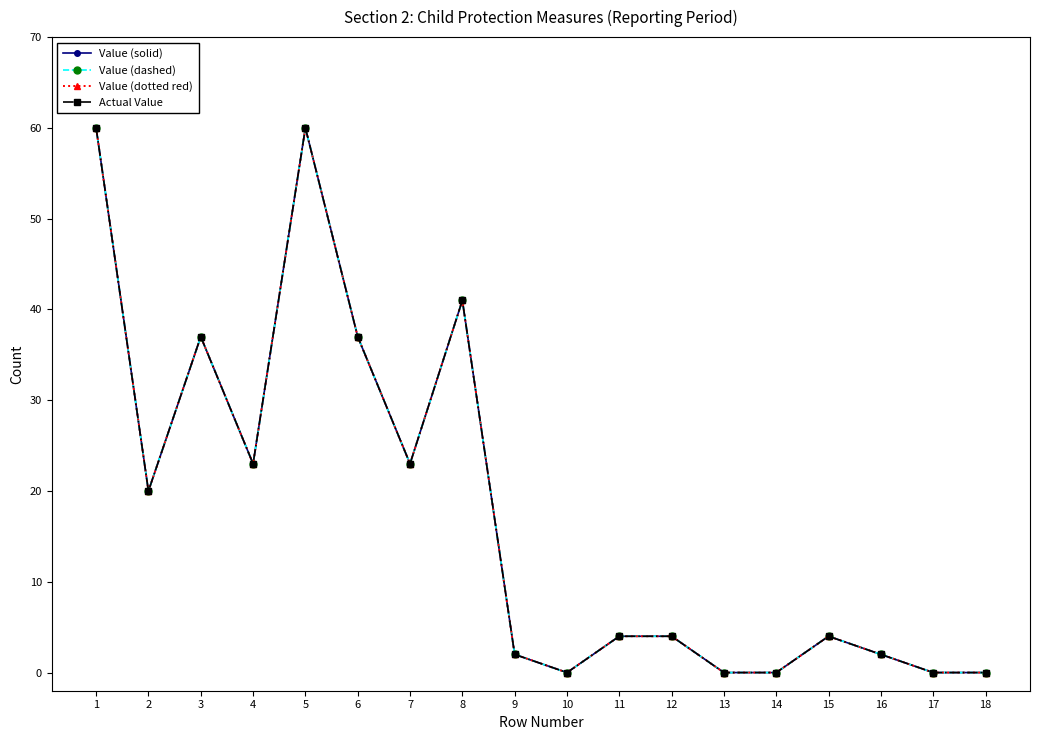

Which category has the highest value in the Value (dashed) series?

1